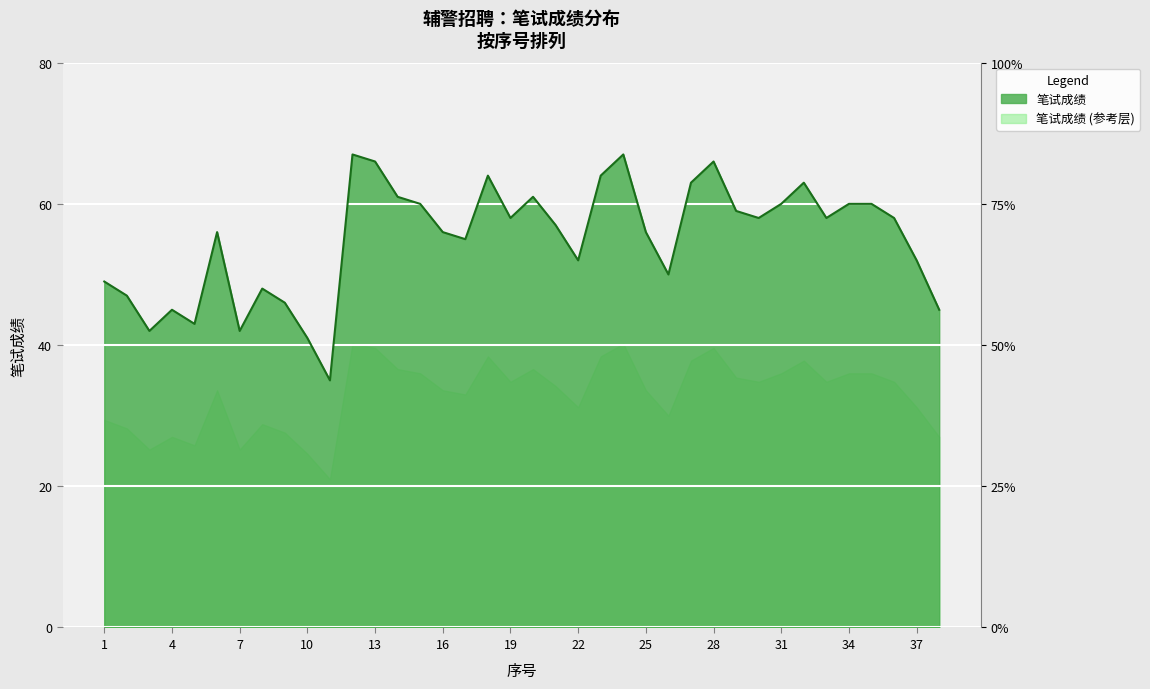

What is the difference between the maximum and minimum values?

32